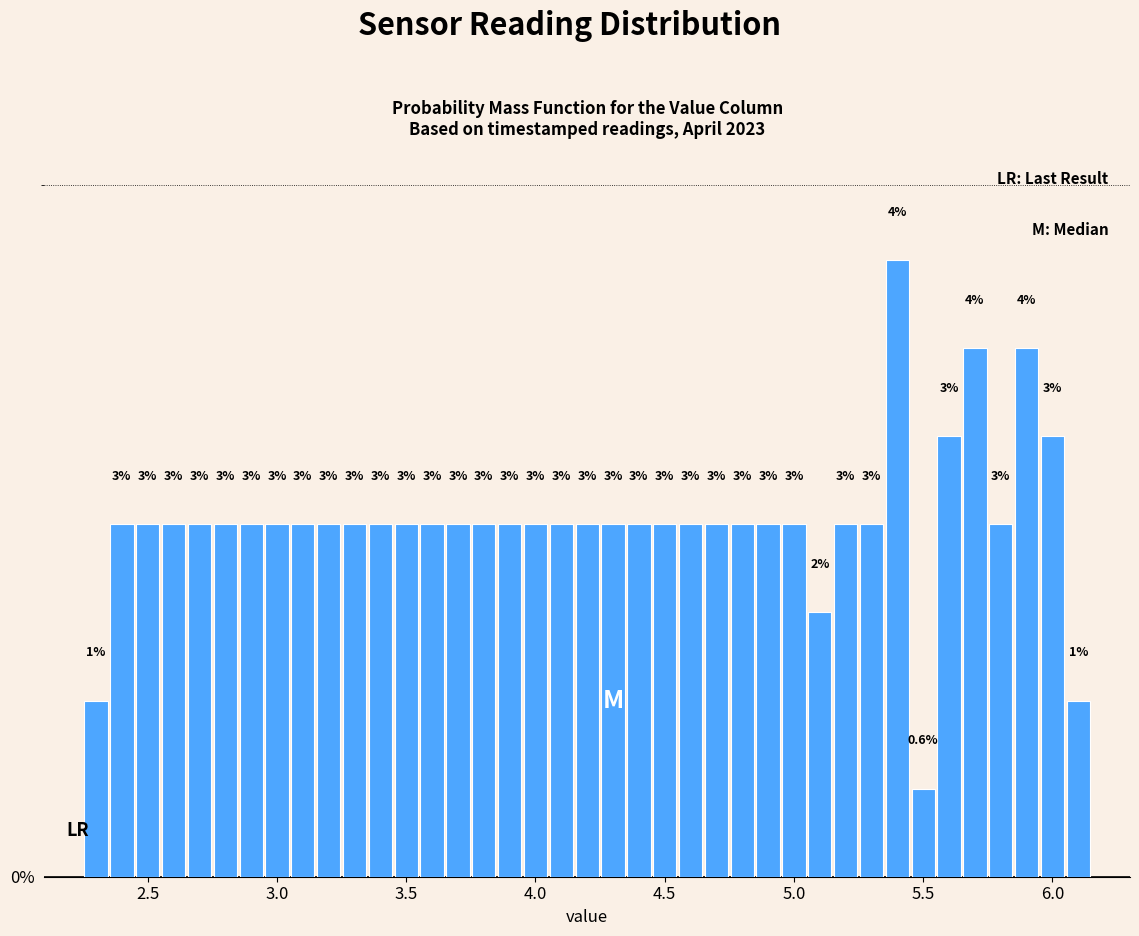

Read against the x-axis, roughly where is the centre of the tallest bar?

5.40